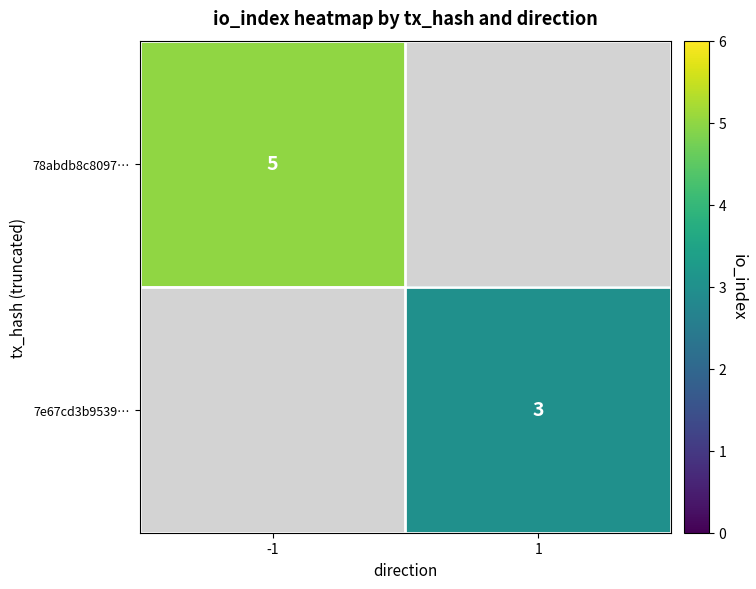

The value of 78abdb8c8097… at -1 is 8. True or false?

False